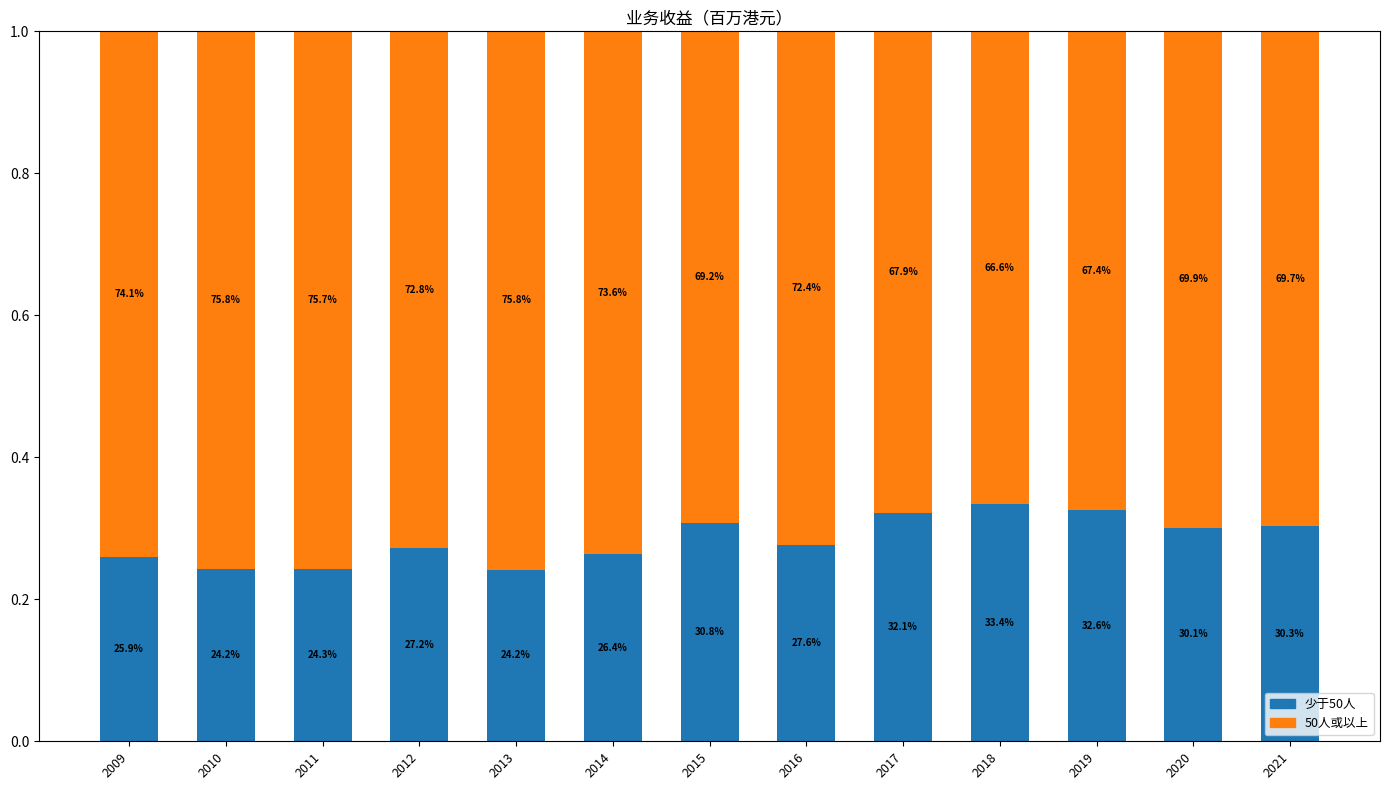

The 就业人数达50人或以上的机构单位的业务收益（百万港元） series shows 0.8 at 2010. True or false?

True